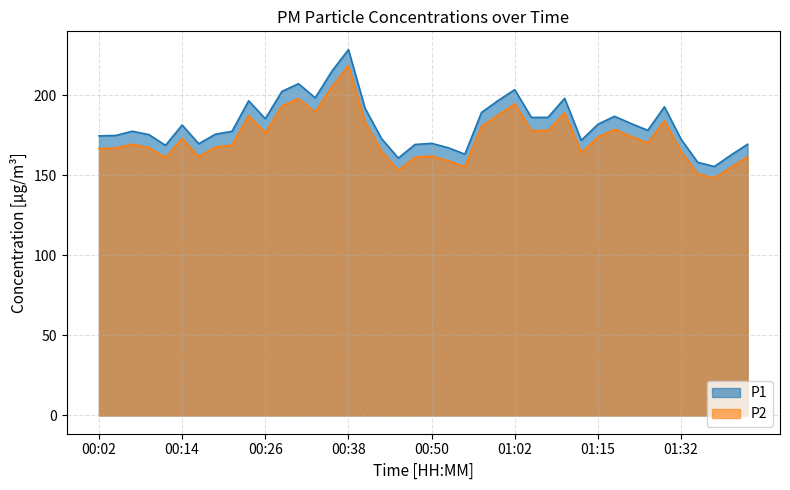

True or false: P2 and P1 intersect in this chart.

False